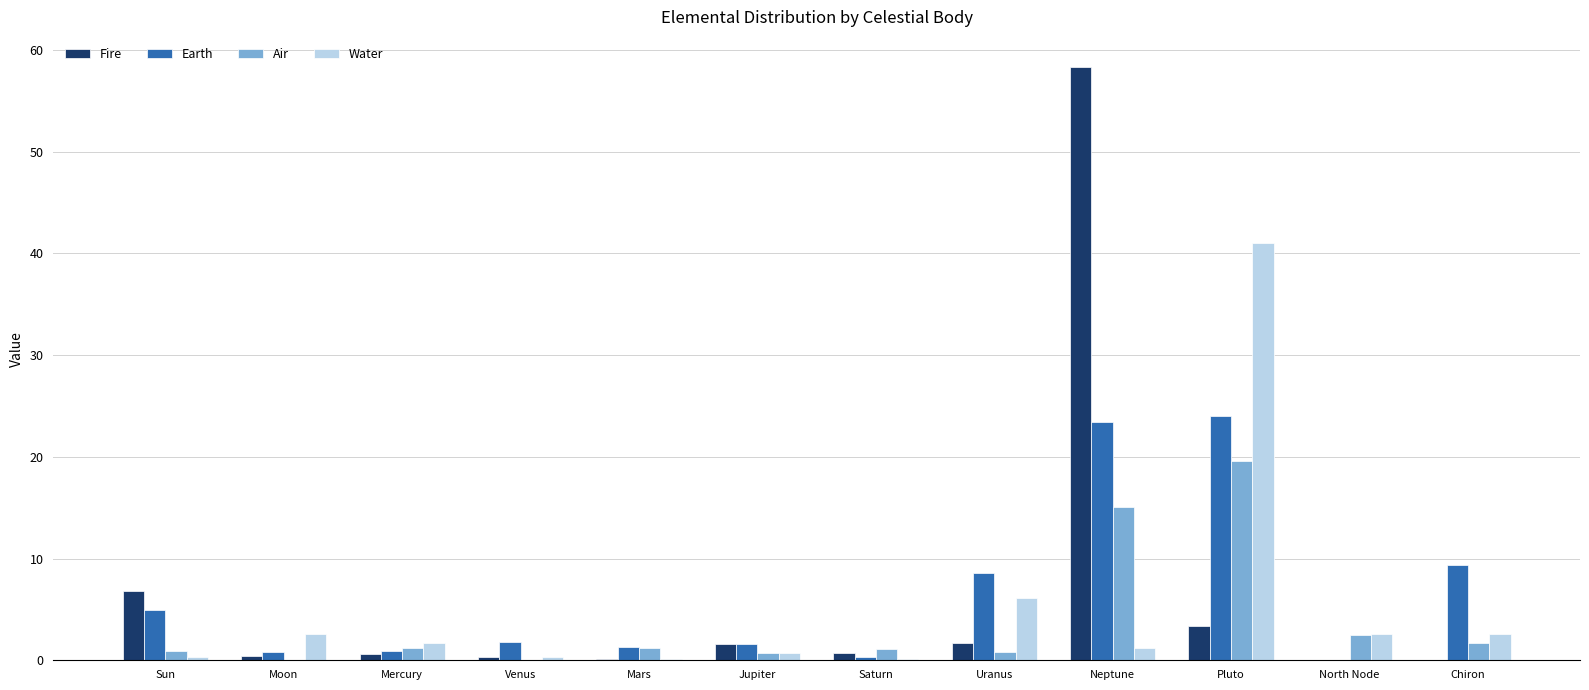

True or false: Earth has a value of 8.6 at Uranus.

True